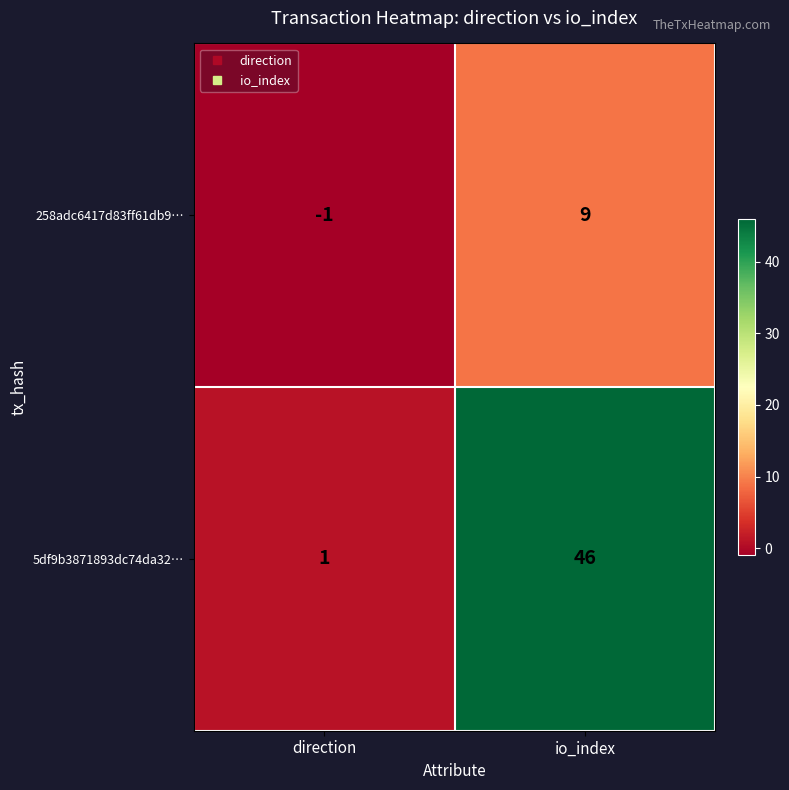

Which category has the lowest value across all series?

direction